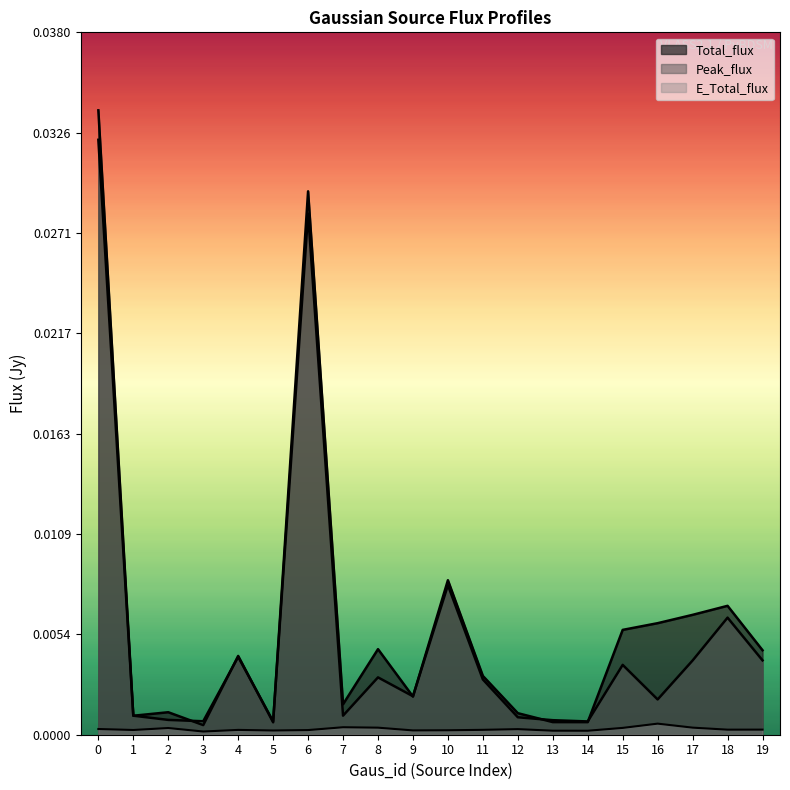

What are all the series names shown in the legend?

Total_flux, Peak_flux, E_Total_flux